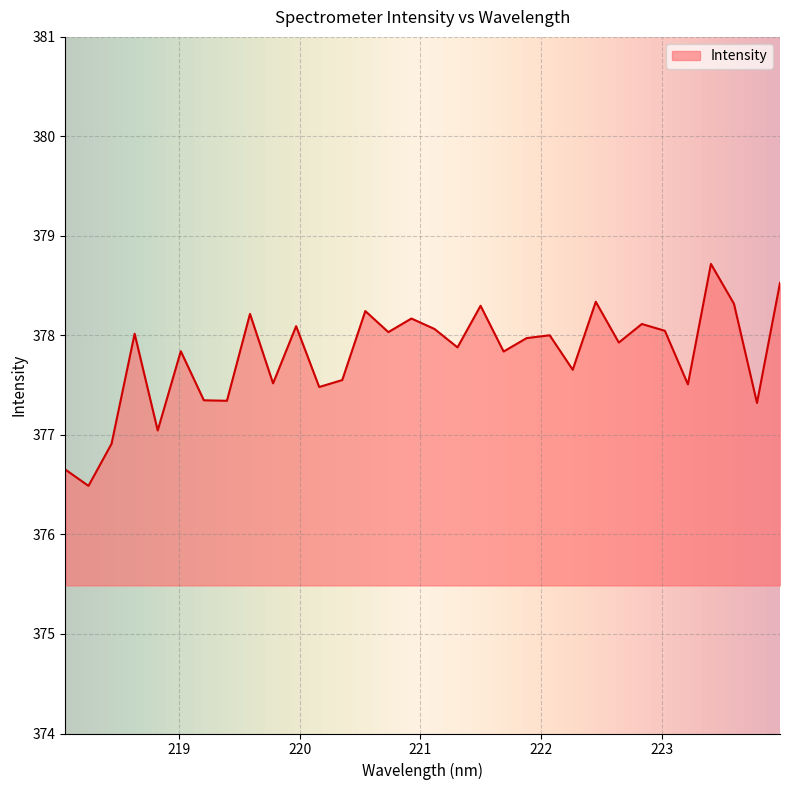

What is the smallest value displayed?

376.5